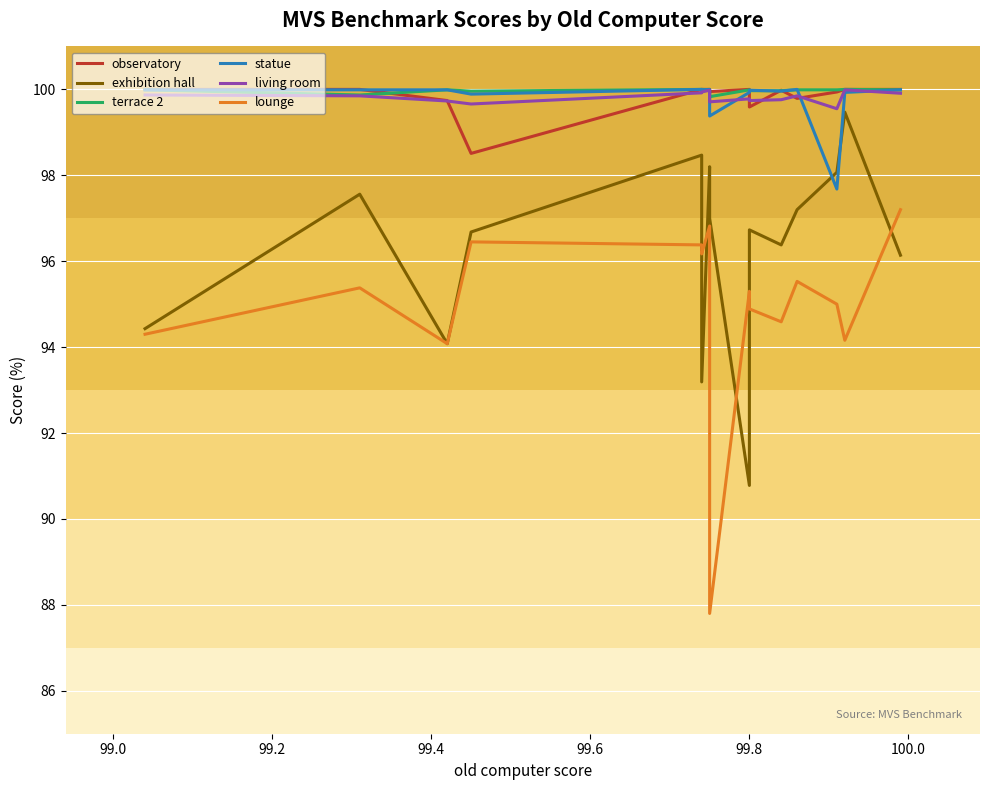

The statue series shows 57.1 at 99.8. True or false?

False